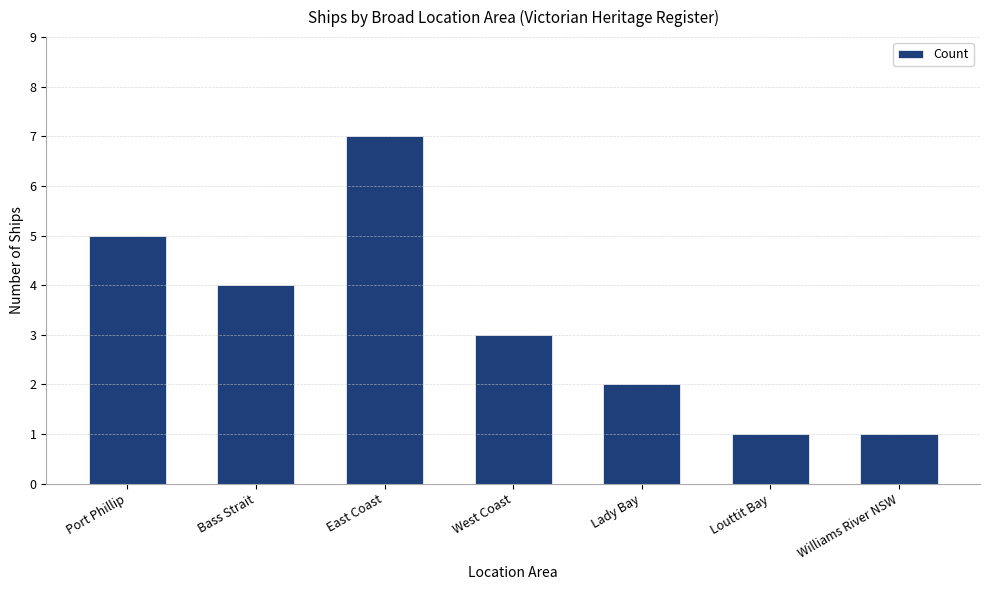

What is the ratio of the value at Williams River NSW to the value at Lady Bay?

0.5